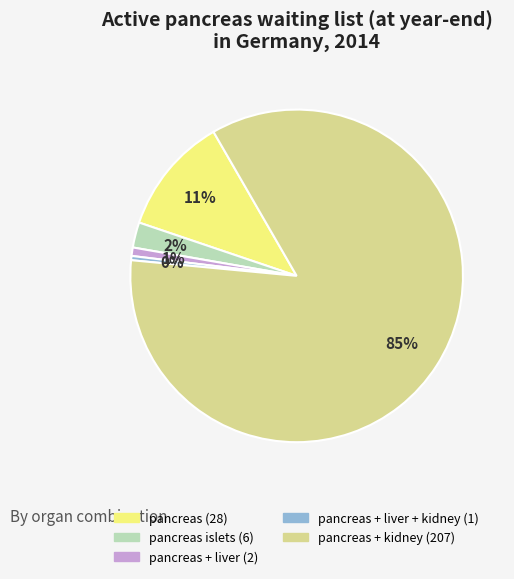

Does any single category account for the majority?

Yes